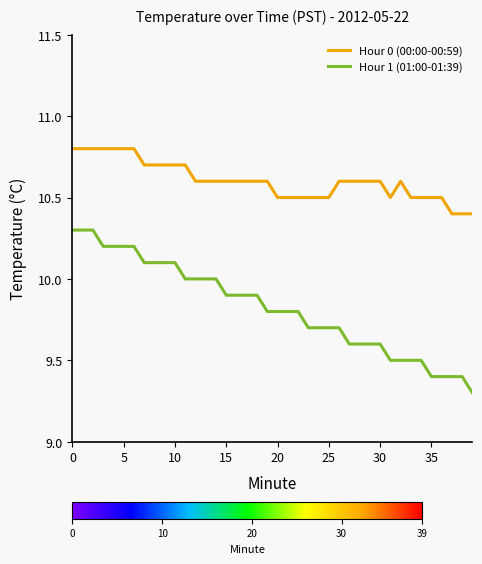

List the series in order of their peak value, highest first.

Hour 0 (00:00-00:59), Hour 1 (01:00-01:39)